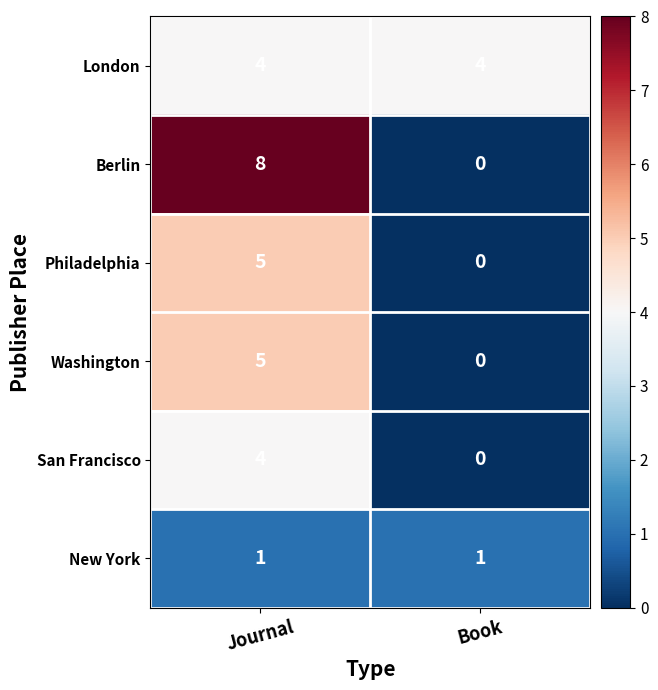

What is the sum of all Philadelphia values?

5